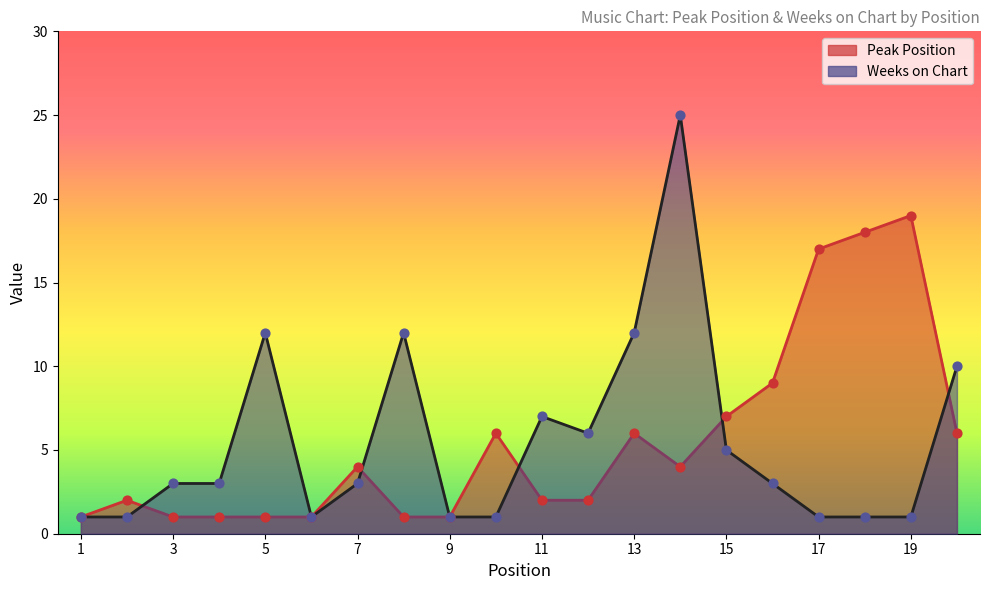

At how many categories does at least one series exceed 15?

4